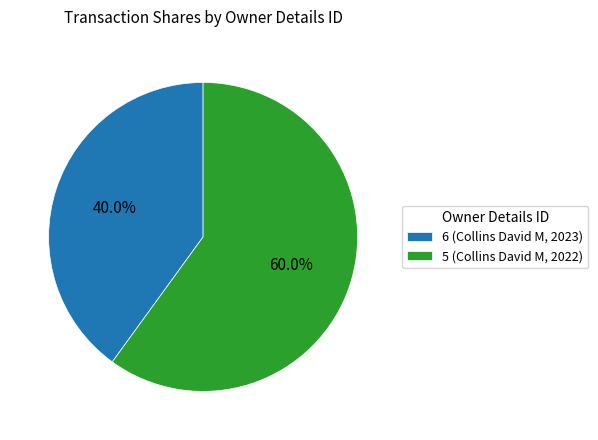

Between 5 (Collins David M, 2022) and 6 (Collins David M, 2023), which is larger?

5 (Collins David M, 2022)